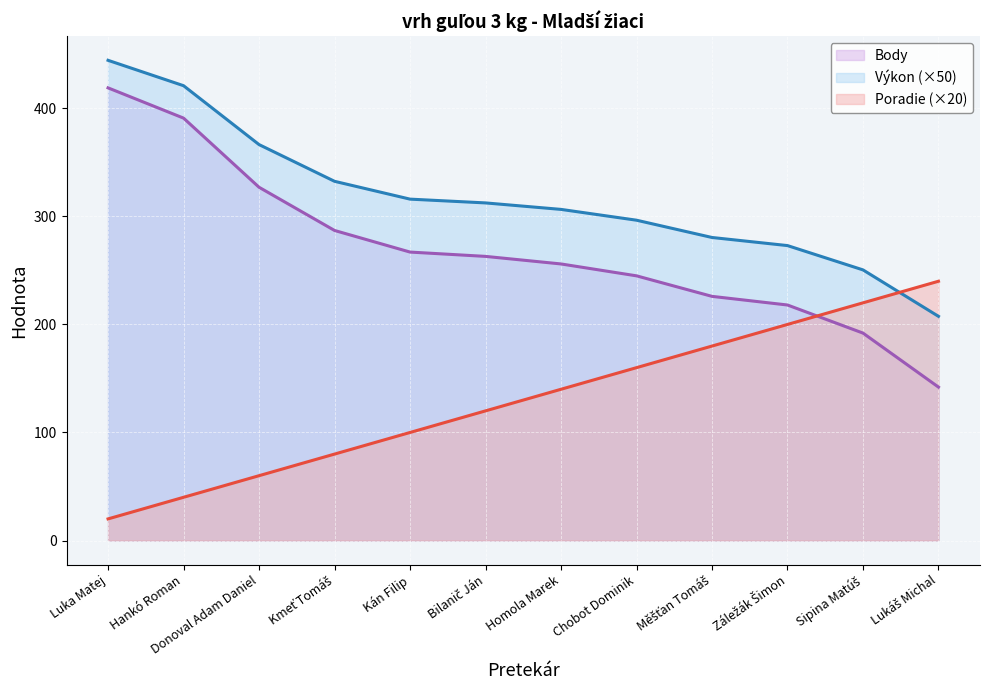

How many lines are shown in the chart?

3